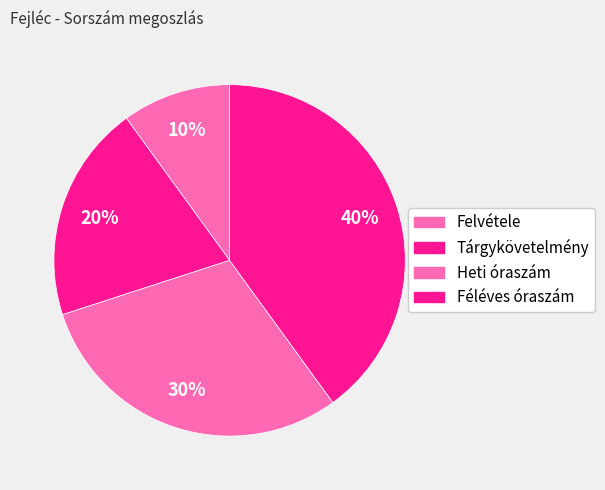

Do Féléves óraszám and Heti óraszám together represent more than half of the pie?

Yes